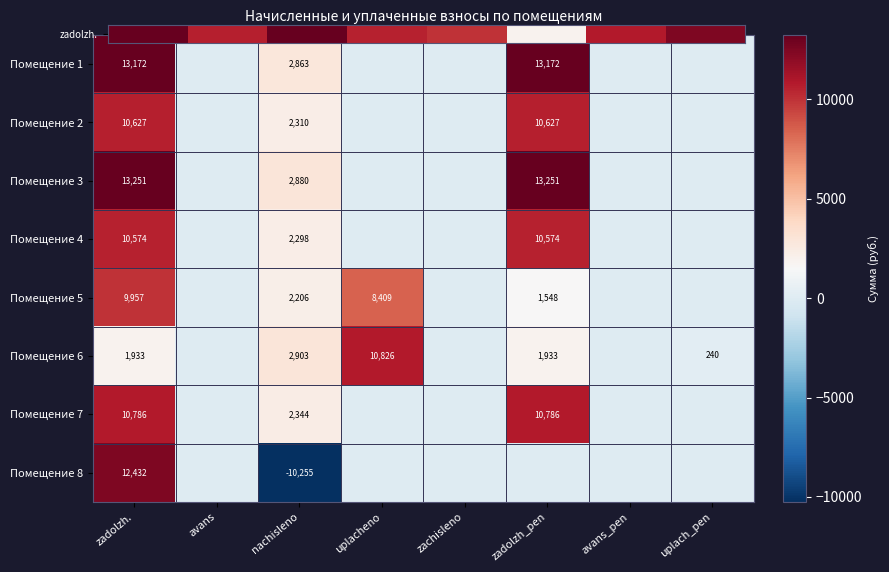

List the labels in order of Помещение 7 value, largest first.

zadolzh., zadolzh_pen, nachisleno, avans, uplacheno, zachisleno, avans_pen, uplach_pen